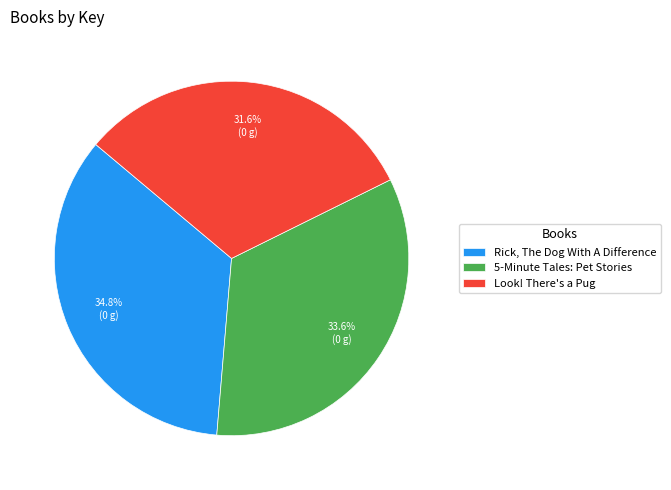

What is the smallest slice in the pie chart?

Look! There's a Pug